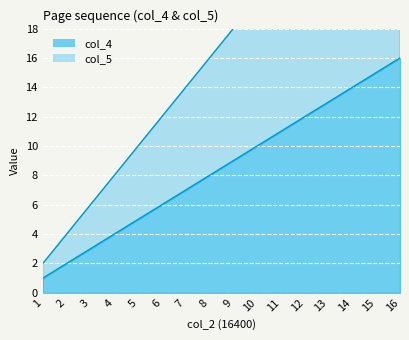

Rank the series by their average value, from lowest to highest.

col_4, col_5